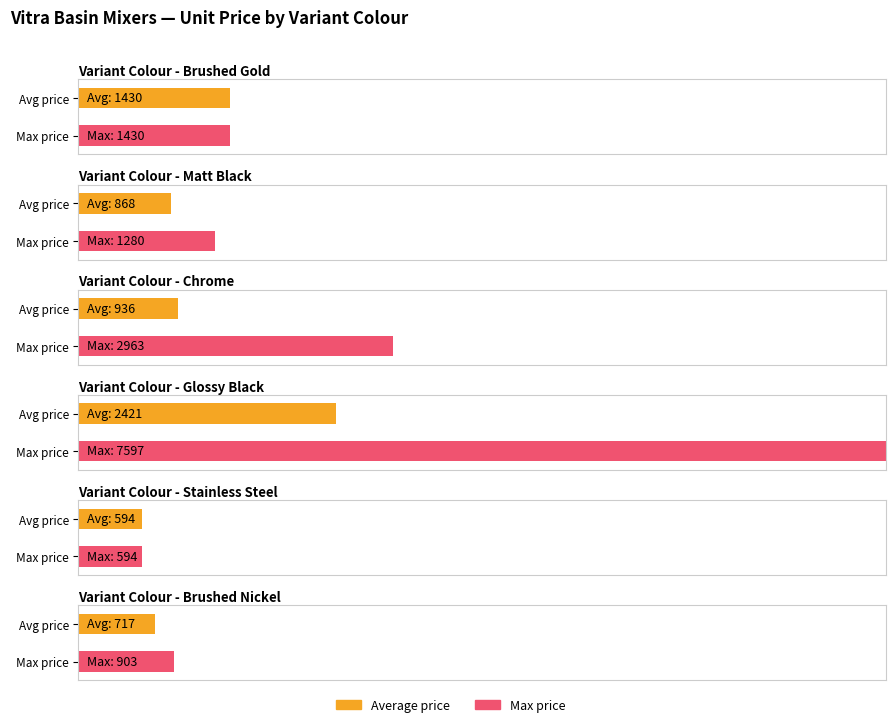

Is the value of Unit Price at Matt Black greater than the value of Variant Price at Matt Black?

No